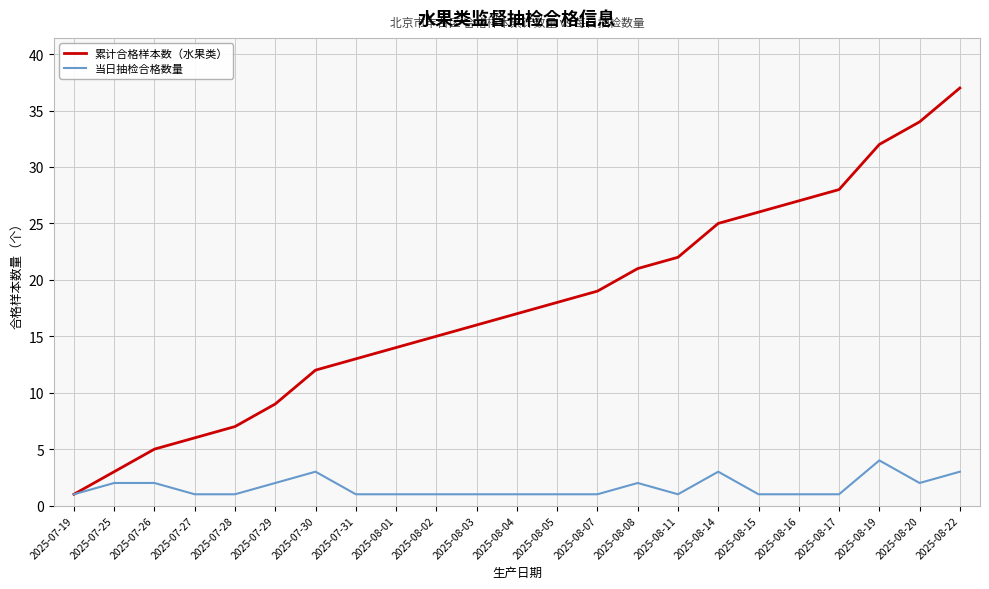

Is the value of 累计合格样本数（水果类） at 2025-08-08 greater than the value of 当日抽检合格数量 at 2025-07-28?

Yes